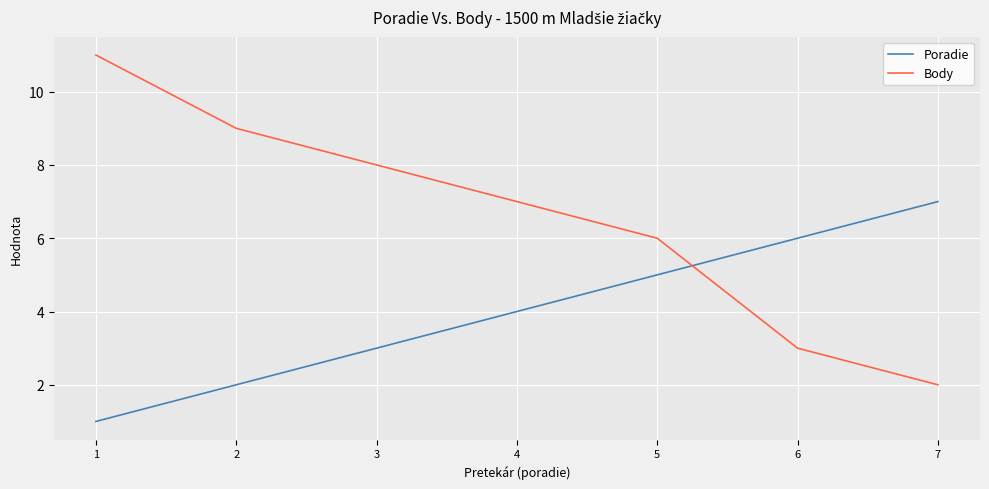

True or false: Poradie has more than 0 points higher than both neighbors.

False